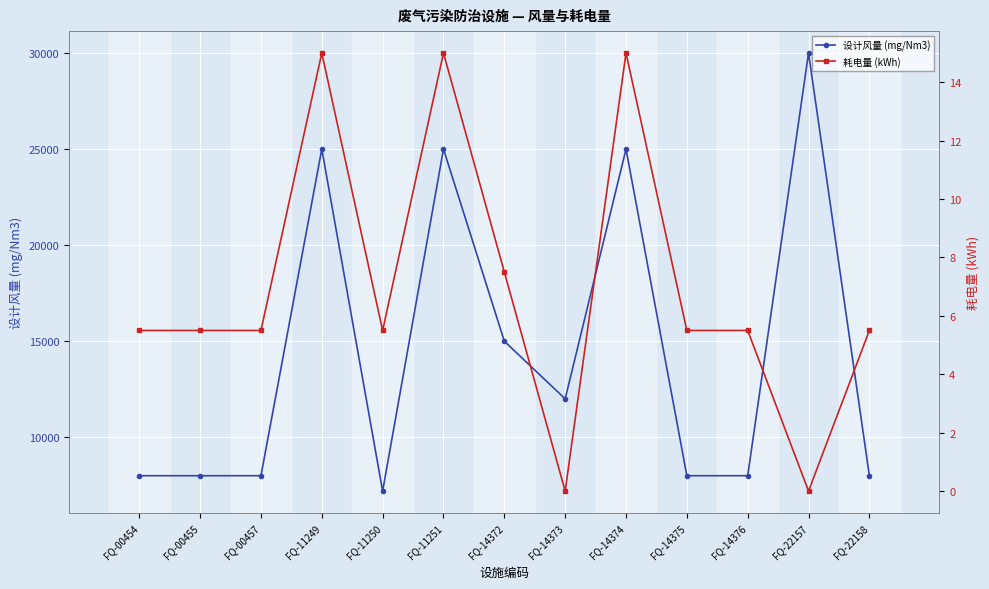

What is the spread (max minus min) of values at FQ-00454?

7994.5